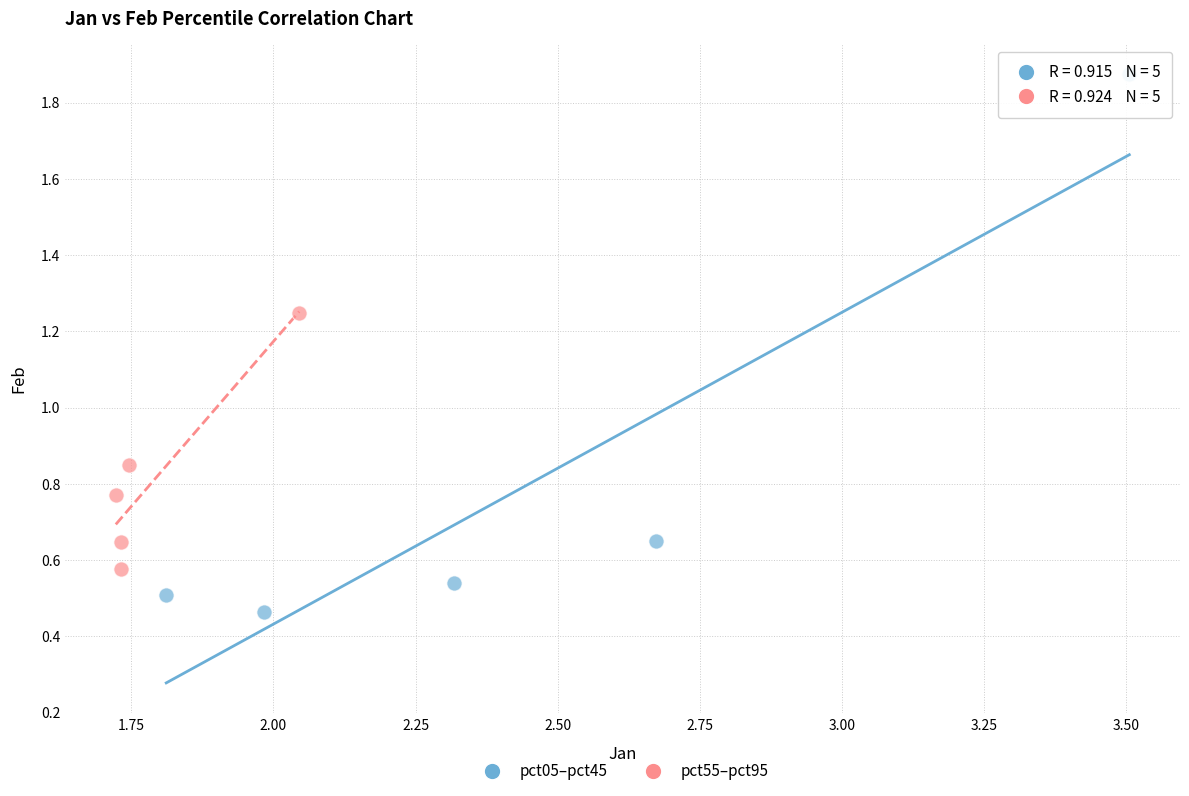

Which series reaches the minimum Y coordinate?

pct05–pct45